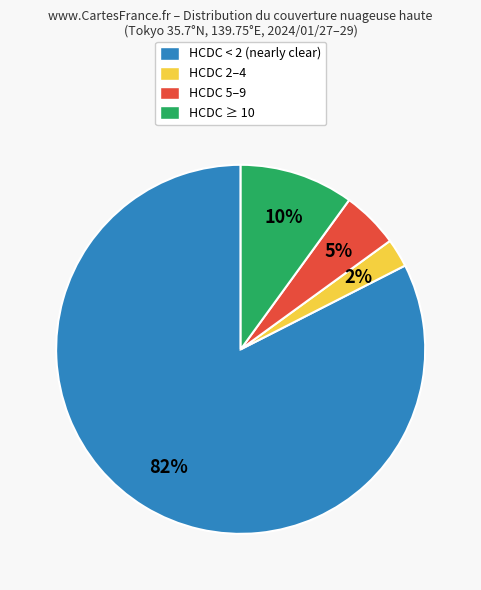

Is there a majority slice in this chart?

Yes